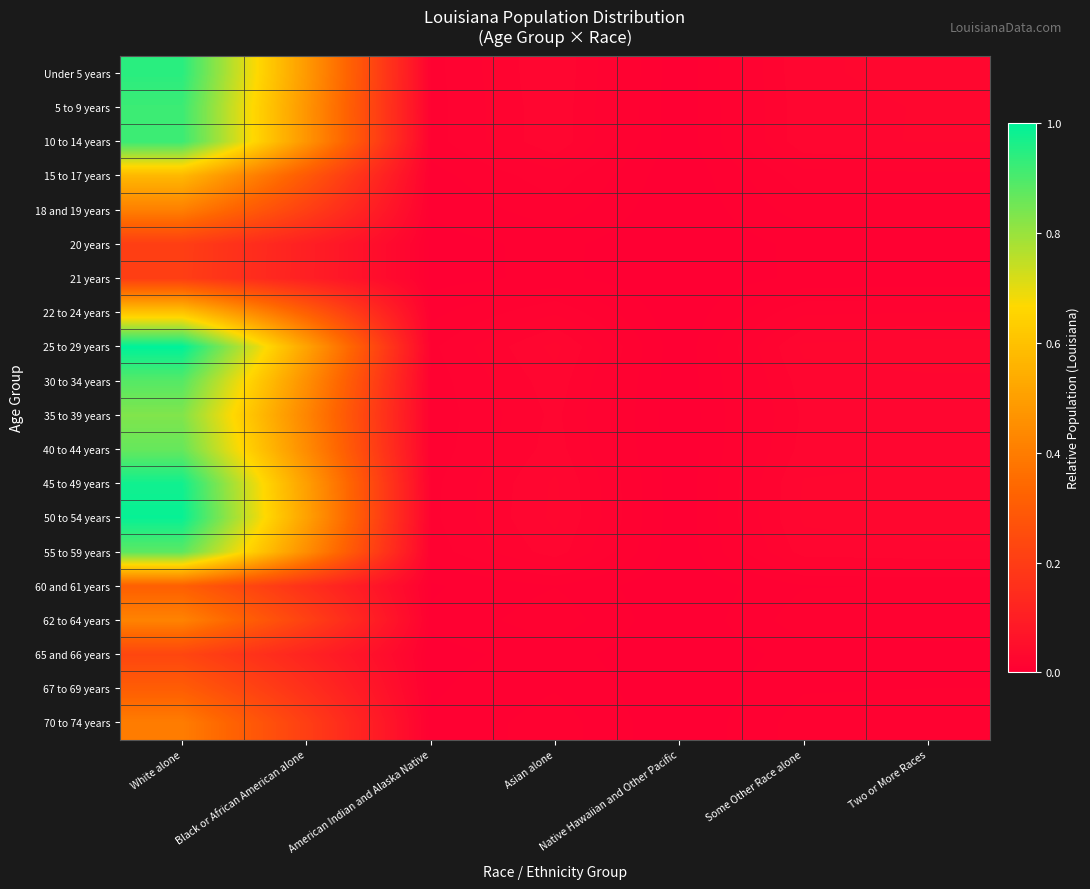

Reading left to right, extract all data points from this chart.

Under 5 years: White alone=0.9	Black or African American alone=0.5	American Indian and Alaska Native=0.0	Asian alone=0.0	Native Hawaiian and Other Pacific=0.0	Some Other Race alone=0.0	Two or More Races=0.0
5 to 9 years: White alone=0.9	Black or African American alone=0.5	American Indian and Alaska Native=0.0	Asian alone=0.0	Native Hawaiian and Other Pacific=0.0	Some Other Race alone=0.0	Two or More Races=0.0
10 to 14 years: White alone=0.9	Black or African American alone=0.5	American Indian and Alaska Native=0.0	Asian alone=0.0	Native Hawaiian and Other Pacific=0.0	Some Other Race alone=0.0	Two or More Races=0.0
15 to 17 years: White alone=0.6	Black or African American alone=0.3	American Indian and Alaska Native=0.0	Asian alone=0.0	Native Hawaiian and Other Pacific=0.0	Some Other Race alone=0.0	Two or More Races=0.0
18 and 19 years: White alone=0.4	Black or African American alone=0.2	American Indian and Alaska Native=0.0	Asian alone=0.0	Native Hawaiian and Other Pacific=0.0	Some Other Race alone=0.0	Two or More Races=0.0
20 years: White alone=0.2	Black or African American alone=0.1	American Indian and Alaska Native=0.0	Asian alone=0.0	Native Hawaiian and Other Pacific=0.0	Some Other Race alone=0.0	Two or More Races=0.0
21 years: White alone=0.2	Black or African American alone=0.1	American Indian and Alaska Native=0.0	Asian alone=0.0	Native Hawaiian and Other Pacific=0.0	Some Other Race alone=0.0	Two or More Races=0.0
22 to 24 years: White alone=0.6	Black or African American alone=0.3	American Indian and Alaska Native=0.0	Asian alone=0.0	Native Hawaiian and Other Pacific=0.0	Some Other Race alone=0.0	Two or More Races=0.0
25 to 29 years: White alone=1.0	Black or African American alone=0.5	American Indian and Alaska Native=0.0	Asian alone=0.0	Native Hawaiian and Other Pacific=0.0	Some Other Race alone=0.0	Two or More Races=0.0
30 to 34 years: White alone=0.9	Black or African American alone=0.5	American Indian and Alaska Native=0.0	Asian alone=0.0	Native Hawaiian and Other Pacific=0.0	Some Other Race alone=0.0	Two or More Races=0.0
35 to 39 years: White alone=0.8	Black or African American alone=0.4	American Indian and Alaska Native=0.0	Asian alone=0.0	Native Hawaiian and Other Pacific=0.0	Some Other Race alone=0.0	Two or More Races=0.0
40 to 44 years: White alone=0.9	Black or African American alone=0.4	American Indian and Alaska Native=0.0	Asian alone=0.0	Native Hawaiian and Other Pacific=0.0	Some Other Race alone=0.0	Two or More Races=0.0
45 to 49 years: White alone=1.0	Black or African American alone=0.5	American Indian and Alaska Native=0.0	Asian alone=0.0	Native Hawaiian and Other Pacific=0.0	Some Other Race alone=0.0	Two or More Races=0.0
50 to 54 years: White alone=1.0	Black or African American alone=0.5	American Indian and Alaska Native=0.0	Asian alone=0.0	Native Hawaiian and Other Pacific=0.0	Some Other Race alone=0.0	Two or More Races=0.0
55 to 59 years: White alone=0.9	Black or African American alone=0.5	American Indian and Alaska Native=0.0	Asian alone=0.0	Native Hawaiian and Other Pacific=0.0	Some Other Race alone=0.0	Two or More Races=0.0
60 and 61 years: White alone=0.3	Black or African American alone=0.2	American Indian and Alaska Native=0.0	Asian alone=0.0	Native Hawaiian and Other Pacific=0.0	Some Other Race alone=0.0	Two or More Races=0.0
62 to 64 years: White alone=0.4	Black or African American alone=0.2	American Indian and Alaska Native=0.0	Asian alone=0.0	Native Hawaiian and Other Pacific=0.0	Some Other Race alone=0.0	Two or More Races=0.0
65 and 66 years: White alone=0.2	Black or African American alone=0.1	American Indian and Alaska Native=0.0	Asian alone=0.0	Native Hawaiian and Other Pacific=0.0	Some Other Race alone=0.0	Two or More Races=0.0
67 to 69 years: White alone=0.3	Black or African American alone=0.2	American Indian and Alaska Native=0.0	Asian alone=0.0	Native Hawaiian and Other Pacific=0.0	Some Other Race alone=0.0	Two or More Races=0.0
70 to 74 years: White alone=0.4	Black or African American alone=0.2	American Indian and Alaska Native=0.0	Asian alone=0.0	Native Hawaiian and Other Pacific=0.0	Some Other Race alone=0.0	Two or More Races=0.0